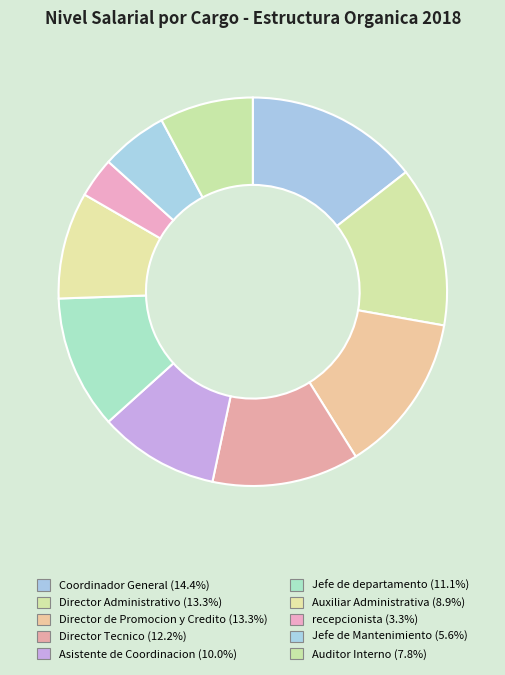

How many segments does this pie chart have?

10